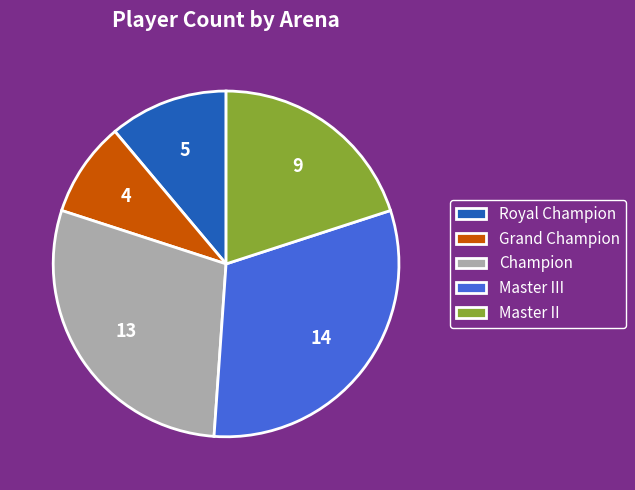

True or false: Master III accounts for 21% of the total.

False